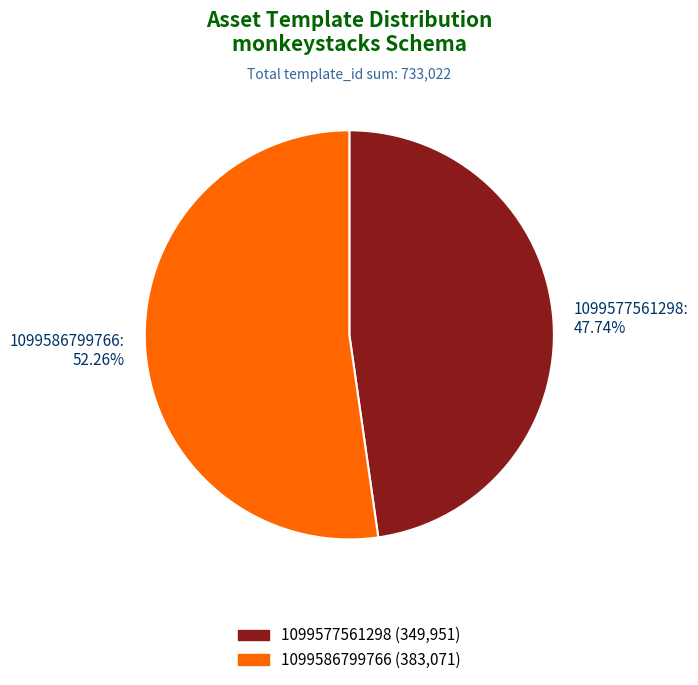

To the nearest percent, what is the difference between the largest and smallest slice percentages?

5%